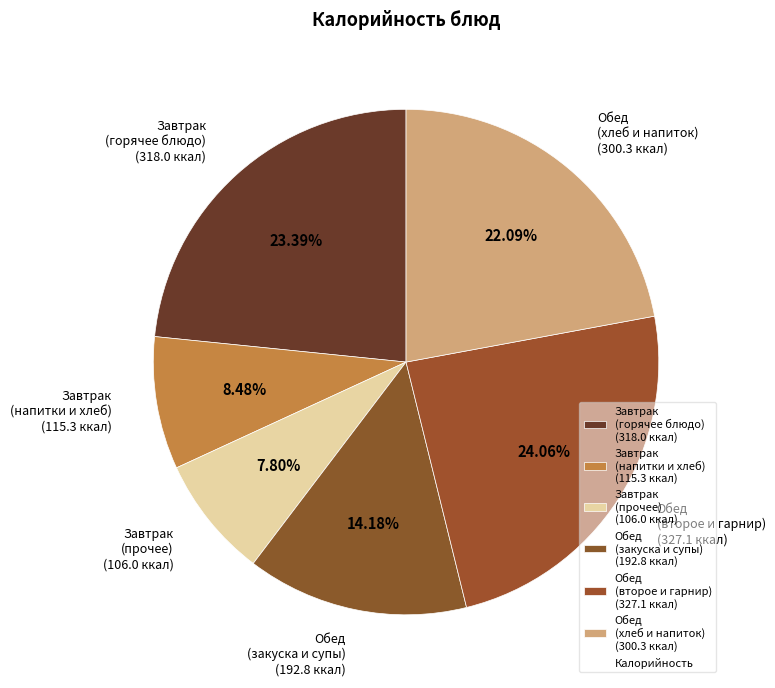

Does any single category account for the majority?

No